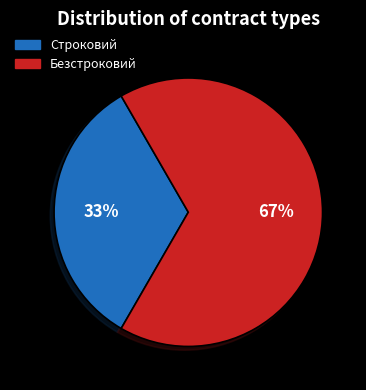

To the nearest percent, what percentage of the pie is Безстроковий?

67%